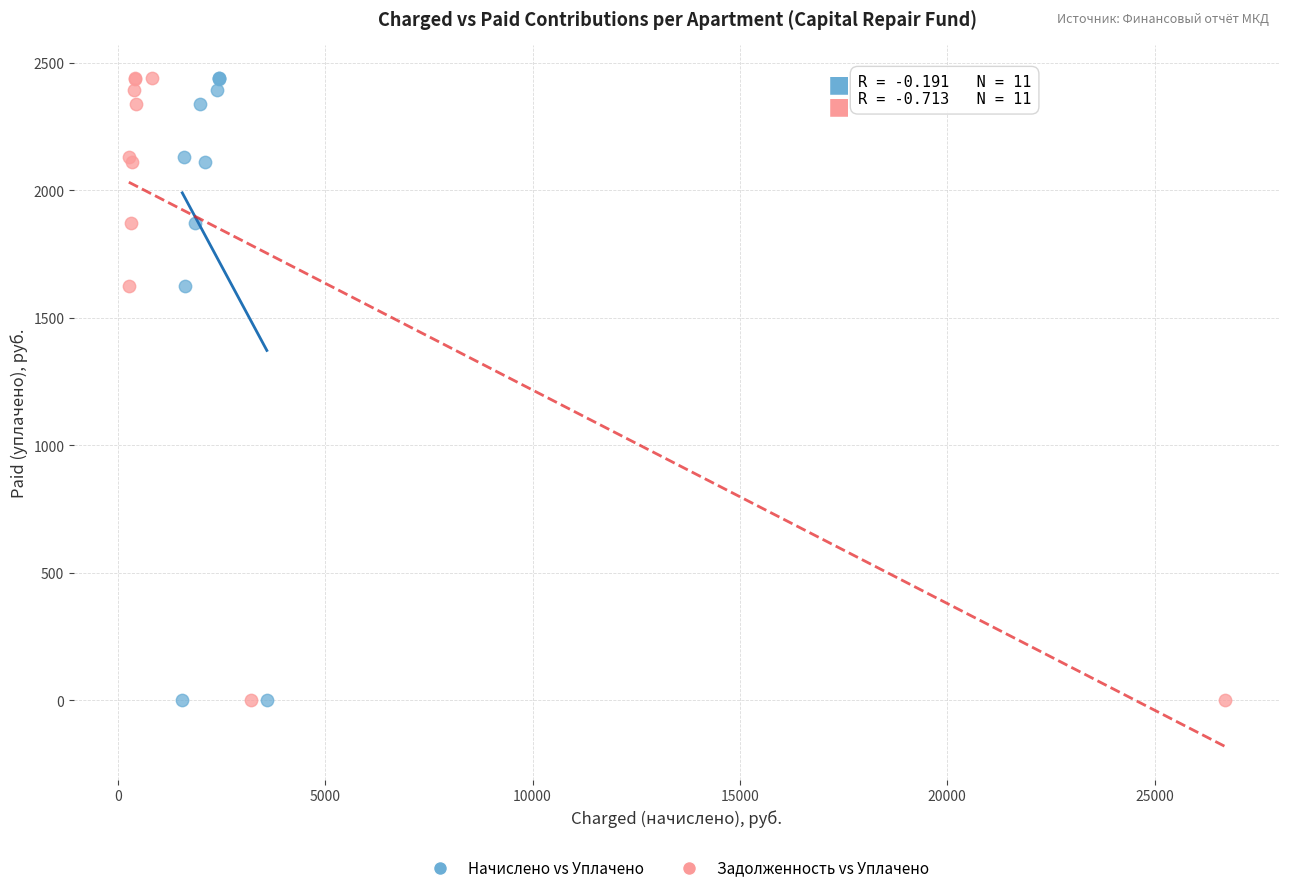

What are all the series names shown in the legend?

Начислено vs Уплачено, Задолженность vs Уплачено